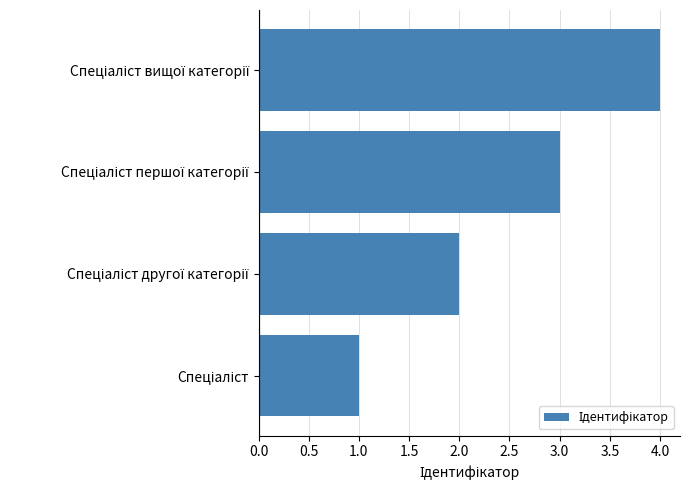

What is the greatest value displayed?

4